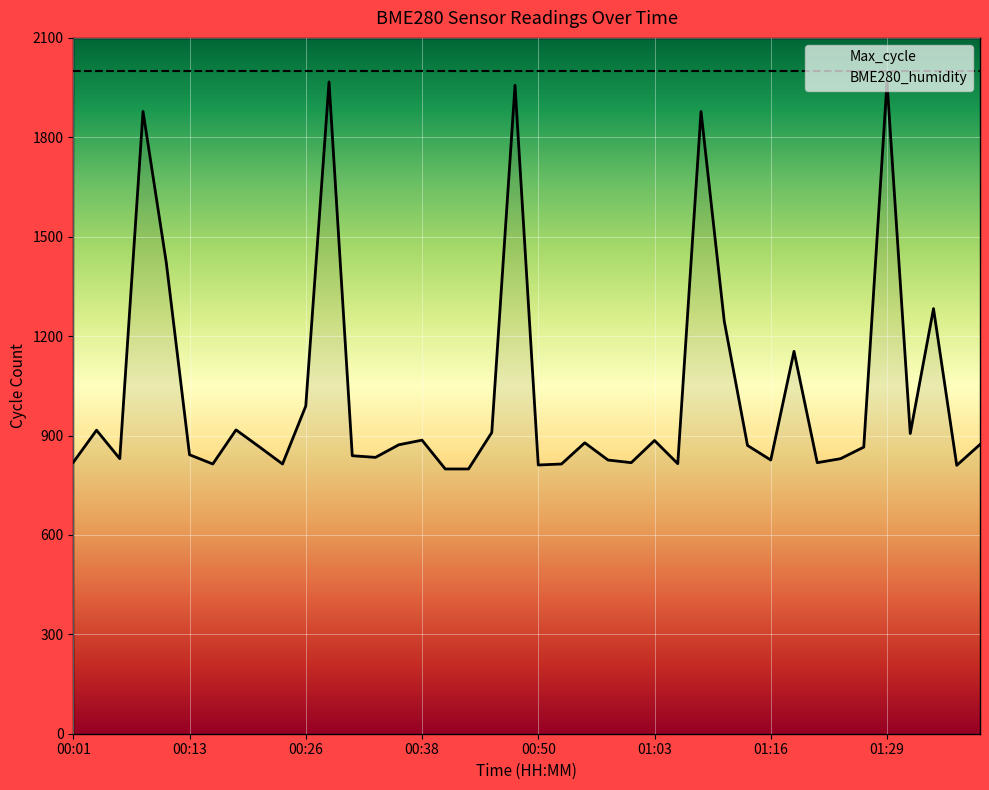

What is the minimum value shown in the chart?

799